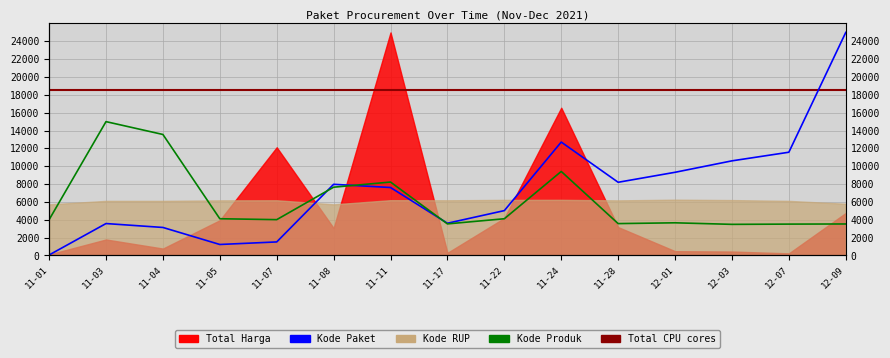

What is the sum of all Kode Paket values?

111139.0